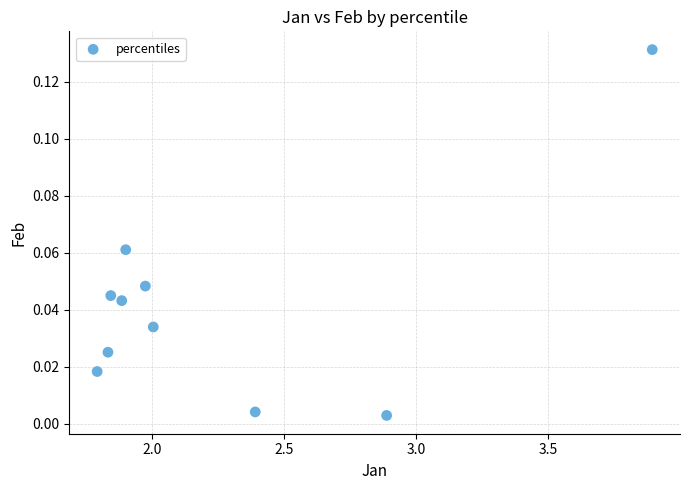

What is the average X value?

2.2